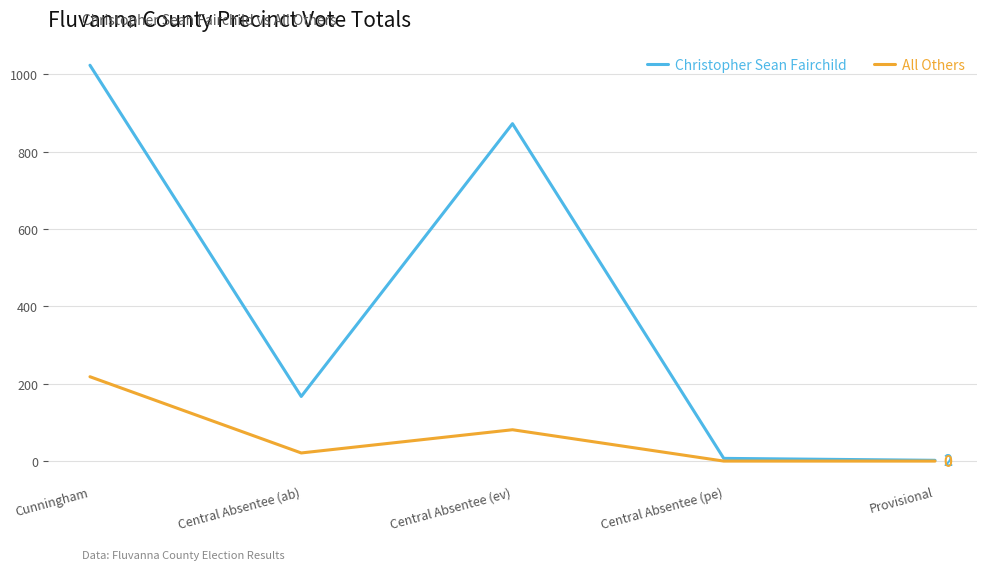

What is the maximum value for Christopher Sean Fairchild?

1023